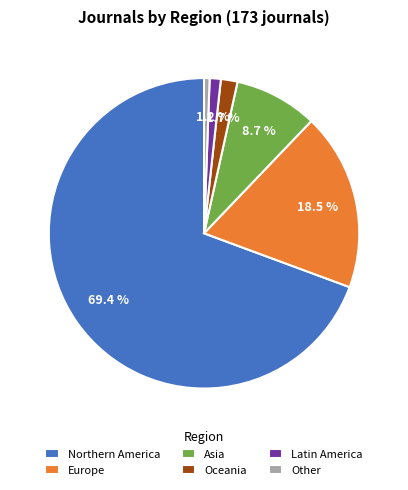

What is the smallest slice in the pie chart?

Other